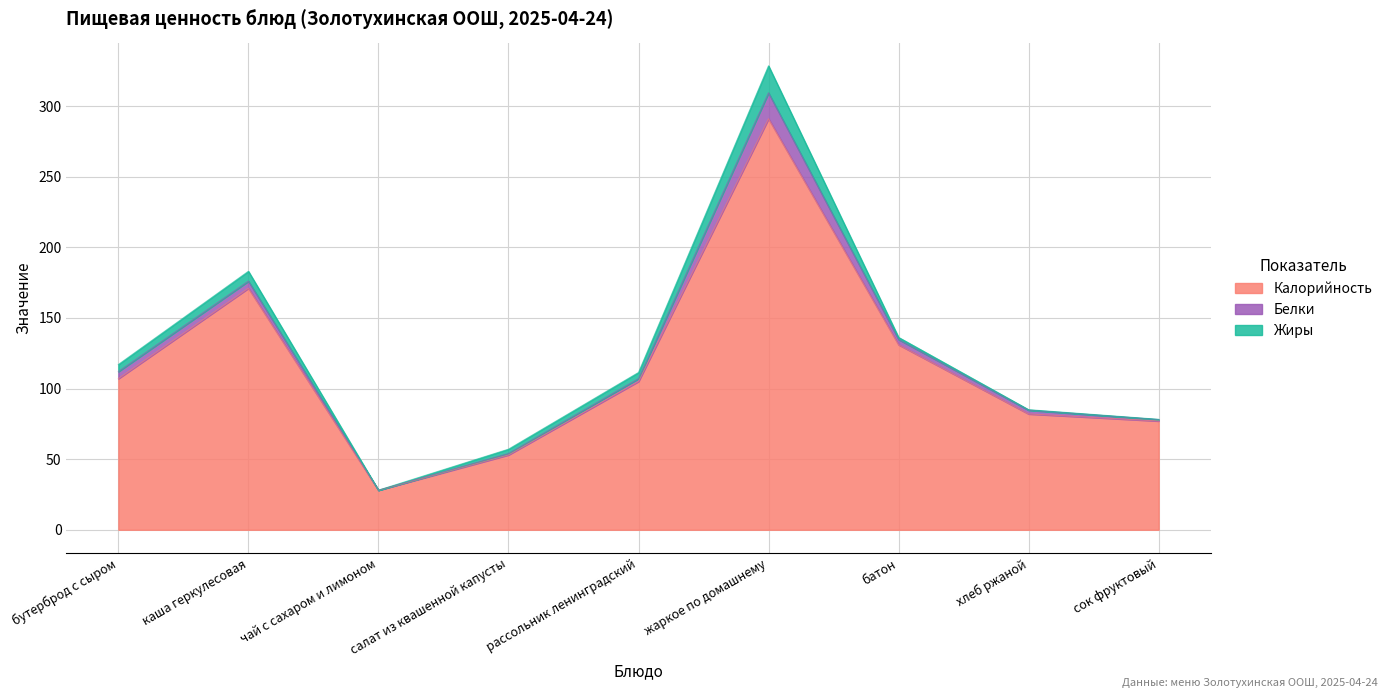

True or false: Белки and Жиры intersect in this chart.

True